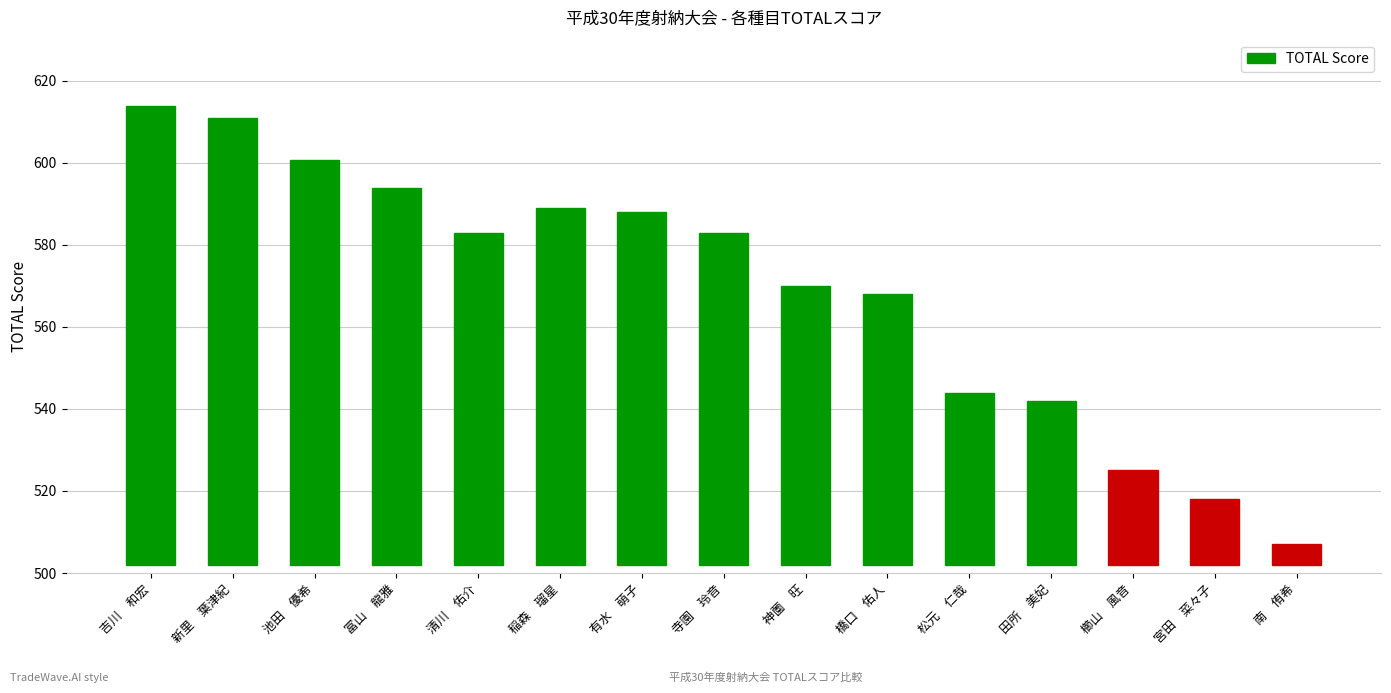

Are the bars horizontal?

No